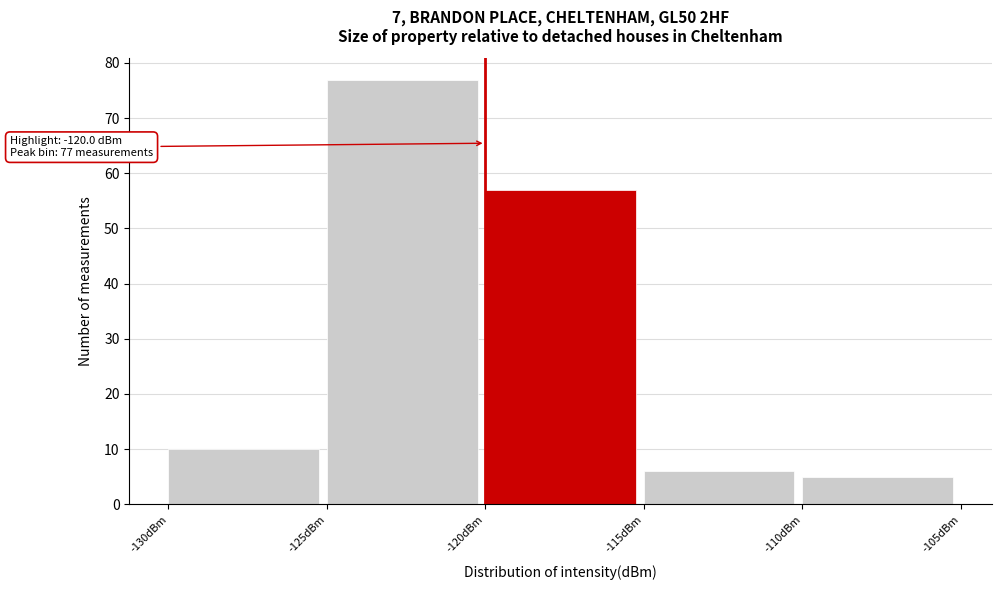

Over which range of the x-axis is the bar tallest?

-125 to -120